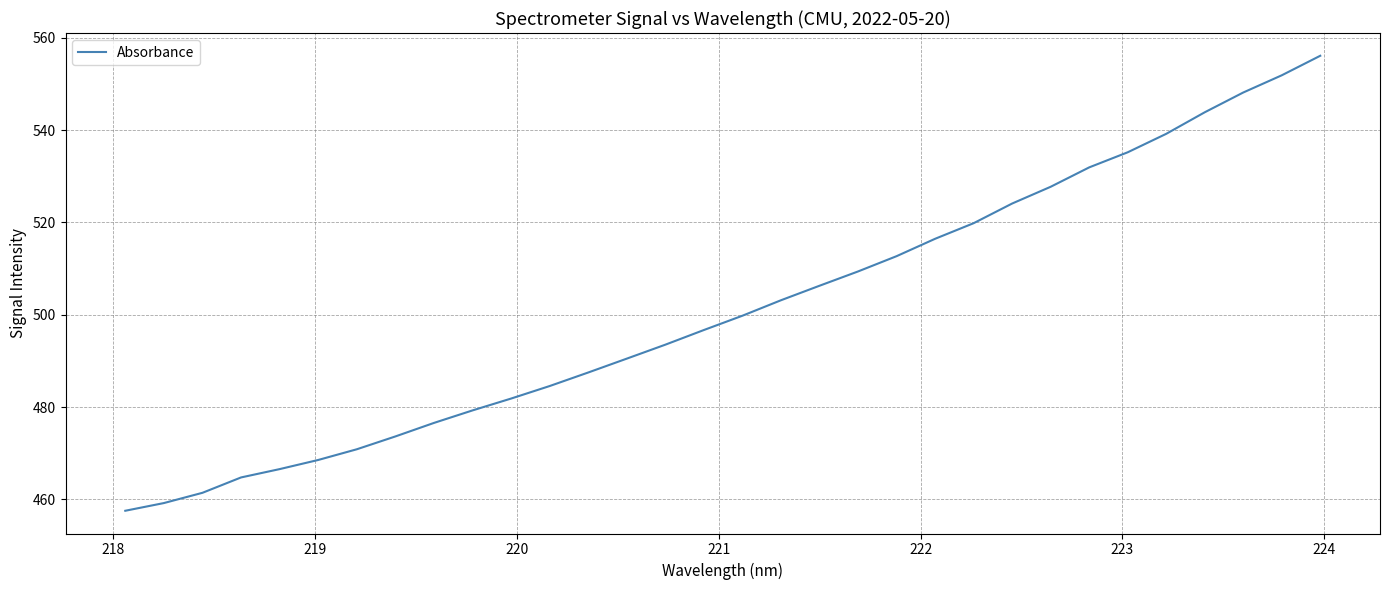

What is the difference between the maximum and minimum values?

98.6